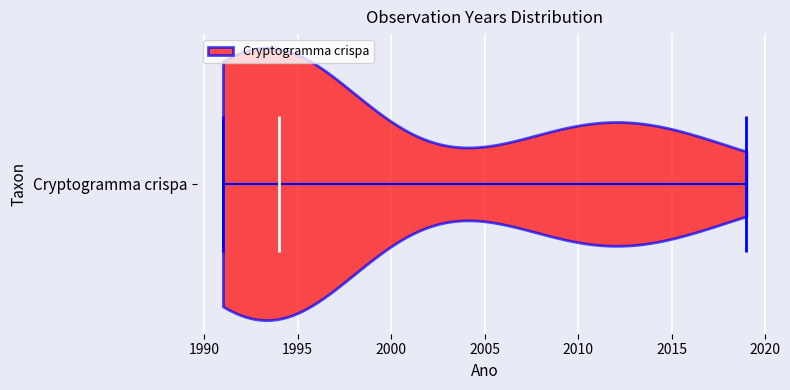

Where does the median line of the violin for Cryptogramma crispa sit on the x-axis? The values are not printed on the chart, so give them approximately, as read against the axis.

1994